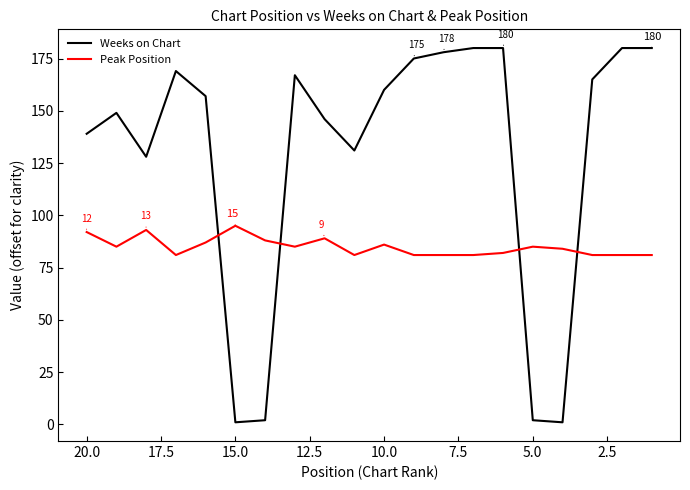

Rank the series by their maximum value, from highest to lowest.

Weeks on Chart, Peak Position